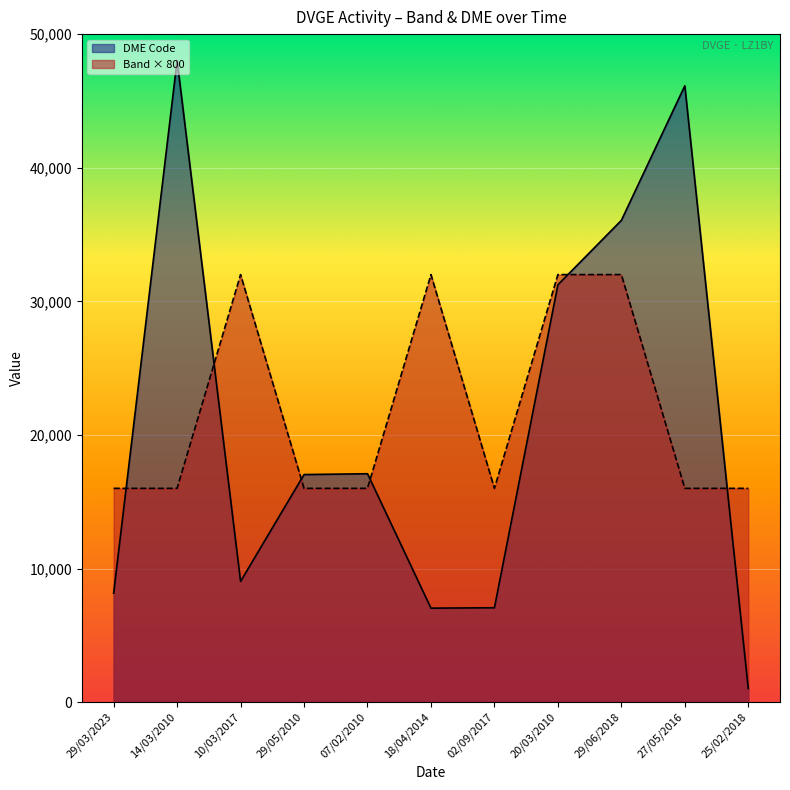

Which category has the lowest value across all series?

25/02/2018